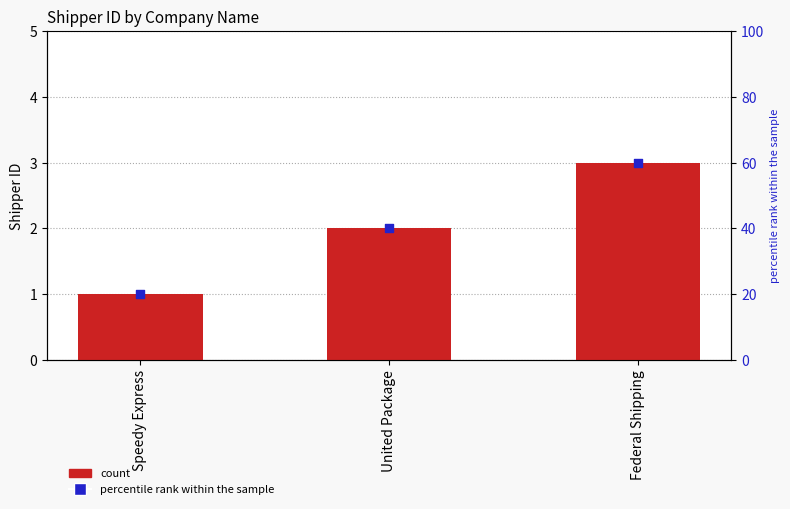

Which series contains the highest Y value?

percentile rank within the sample